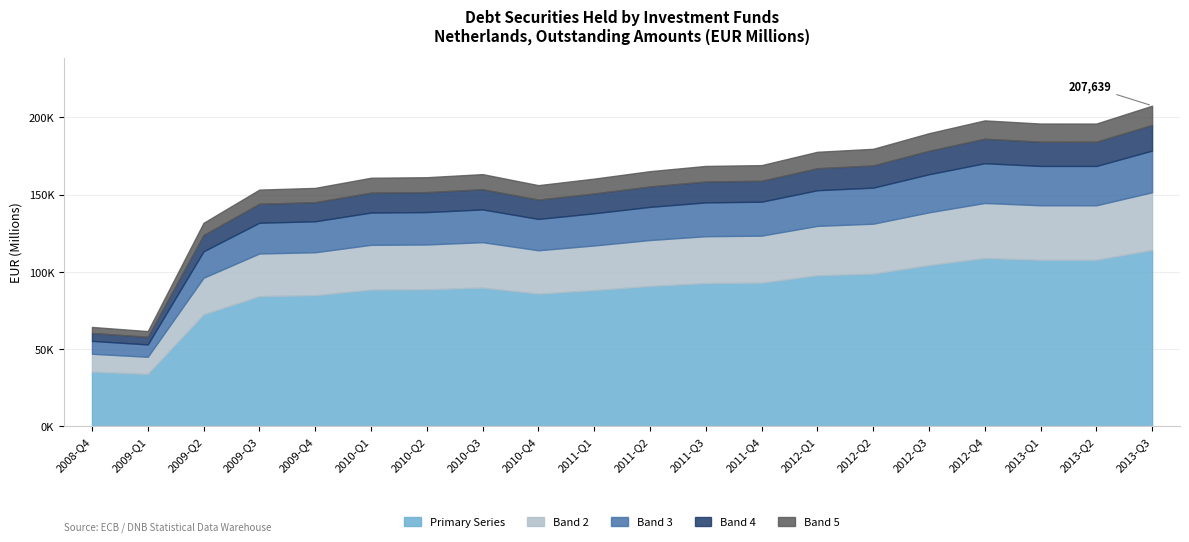

What is the value of the OBS_VALUE point at the 18th from the left?

196083